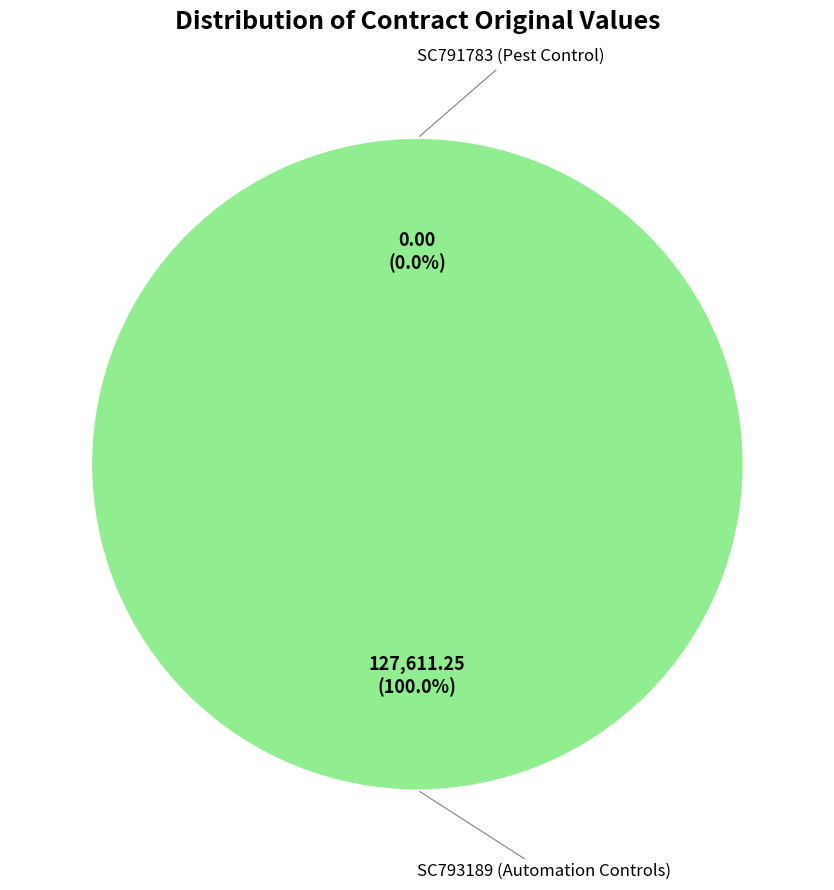

Count the number of slices in the pie.

2